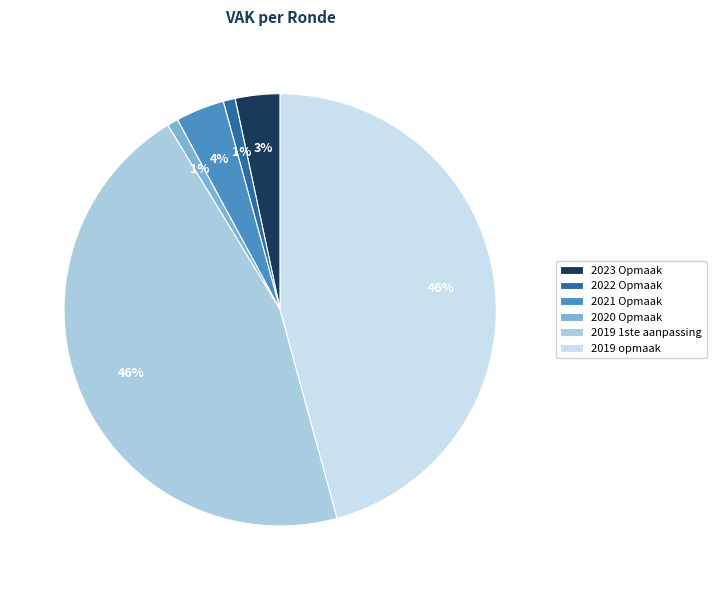

Which has a higher value, 2023 Opmaak or 2022 Opmaak?

2023 Opmaak